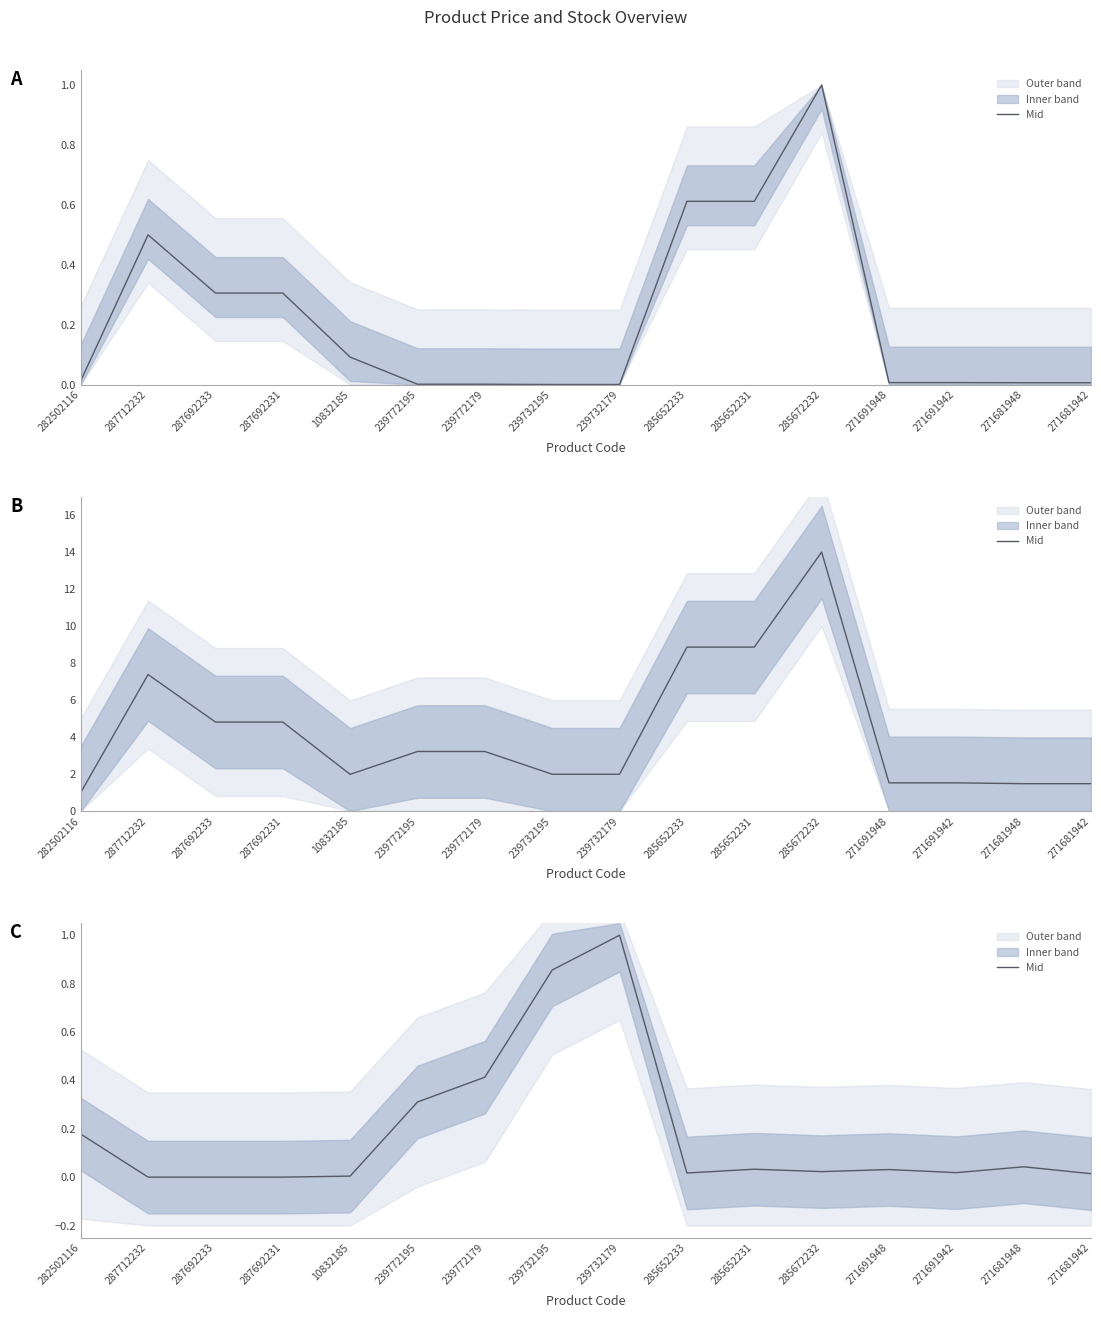

Rank the categories by value from lowest to highest.

287712232, 287692233, 287692231, 10832185, 271681942, 285652233, 271691942, 285672232, 271691948, 285652231, 271681948, 282502116, 239772195, 239772179, 239732195, 239732179